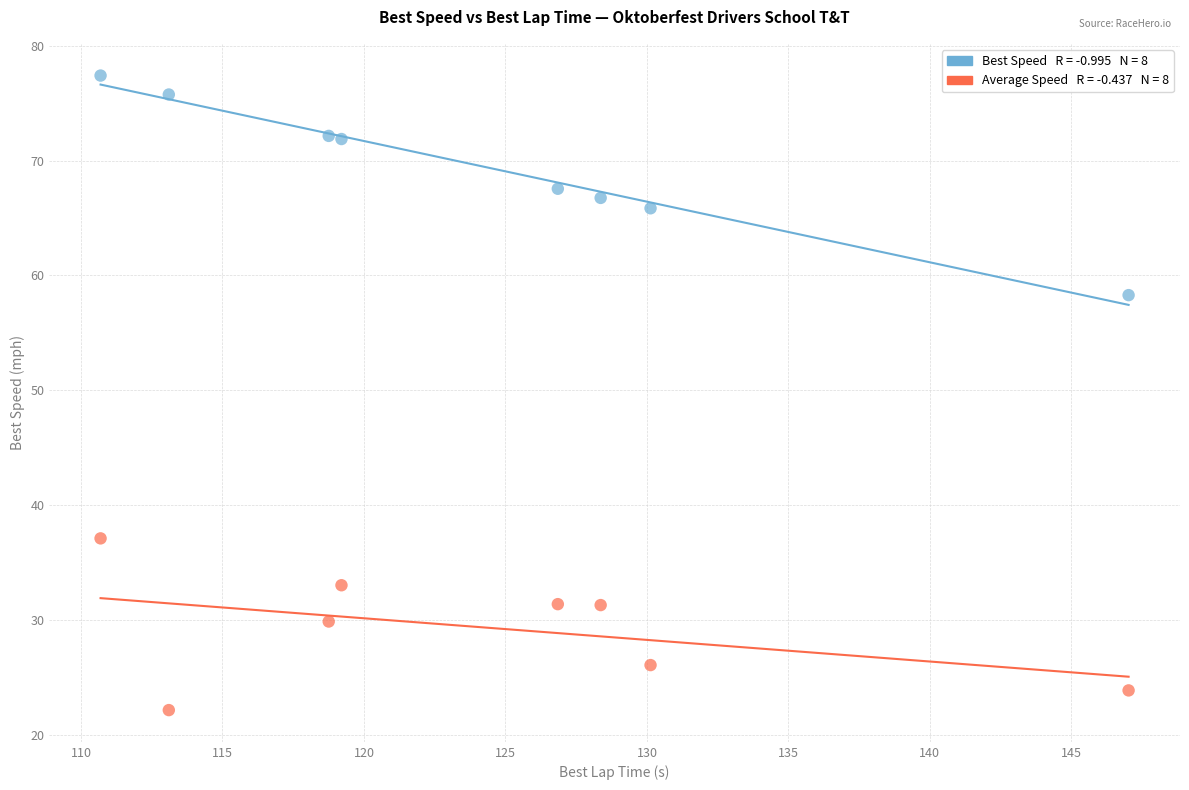

Across all series, what Y value is closest to 49?

58.3